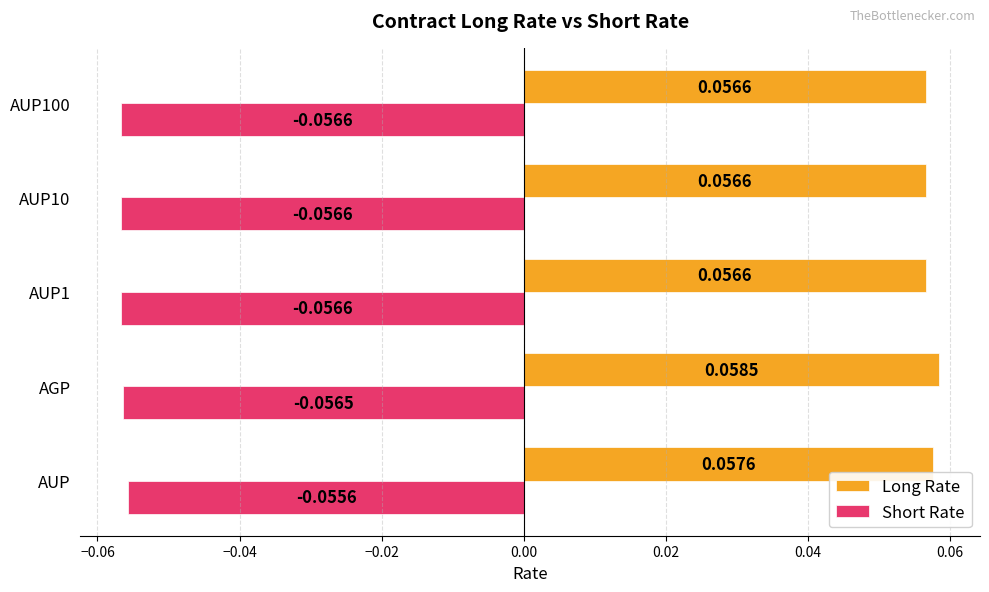

Which category has the highest value in the Short Rate series?

AUP